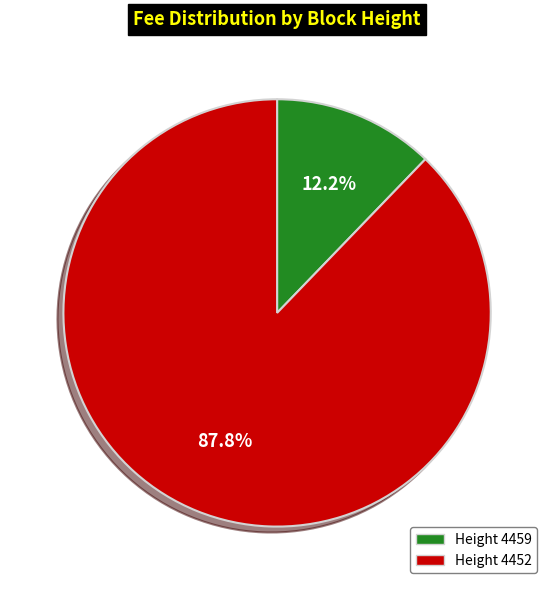

Is there a majority slice in this chart?

Yes